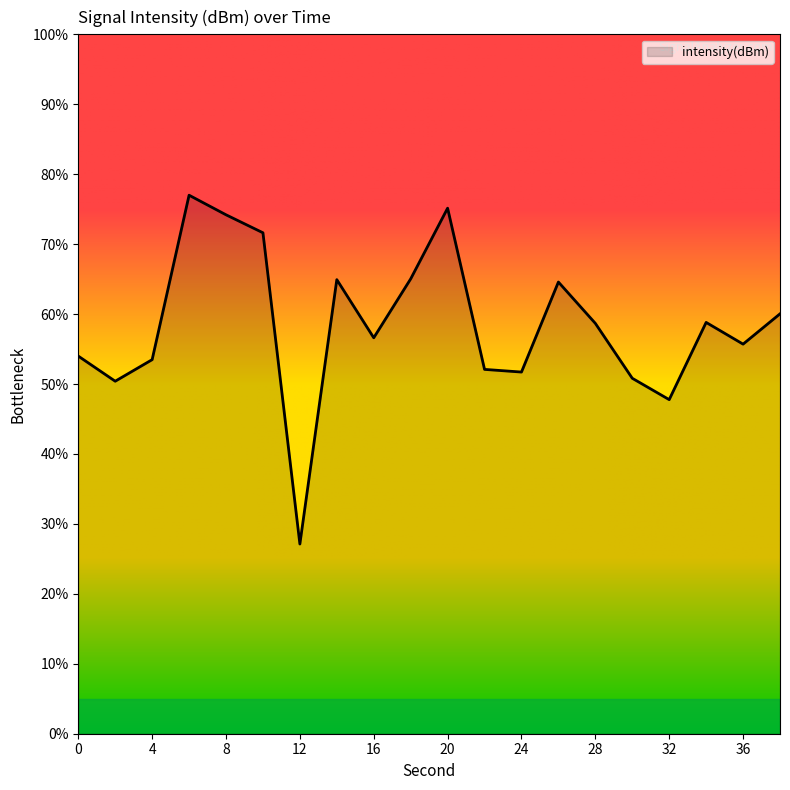

What is the difference between the maximum and minimum values?

49.9